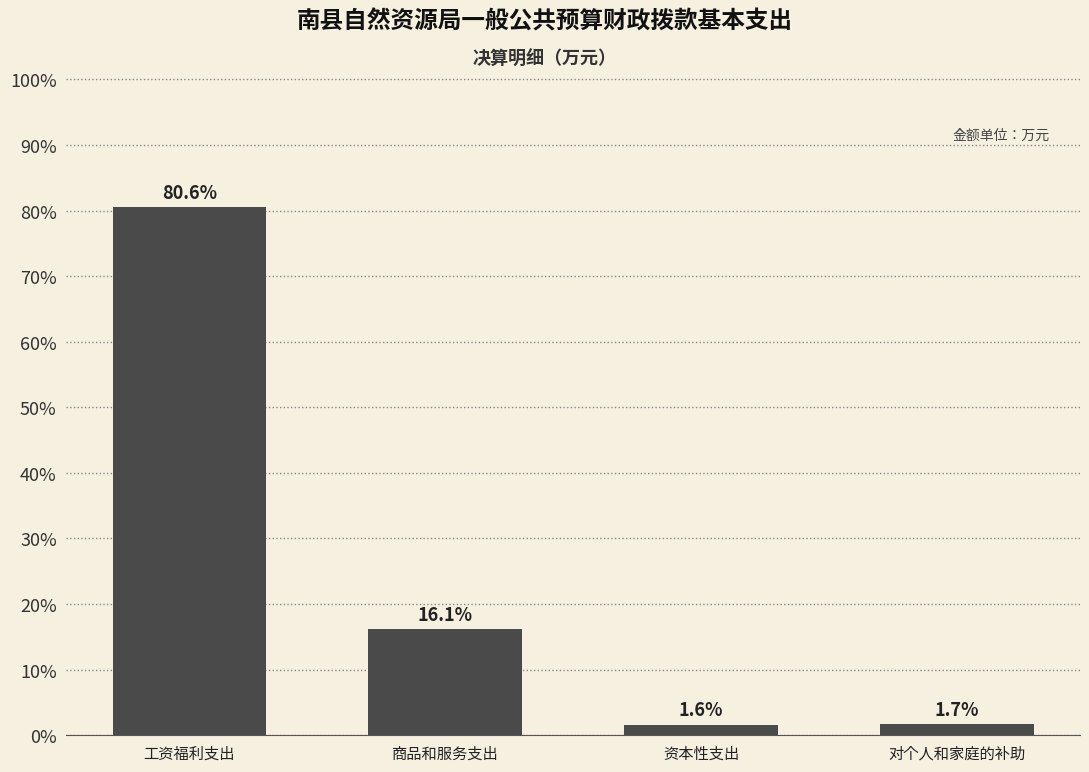

Reading right to left, extract all data points from this chart.

1.7	1.6	16.1	80.6